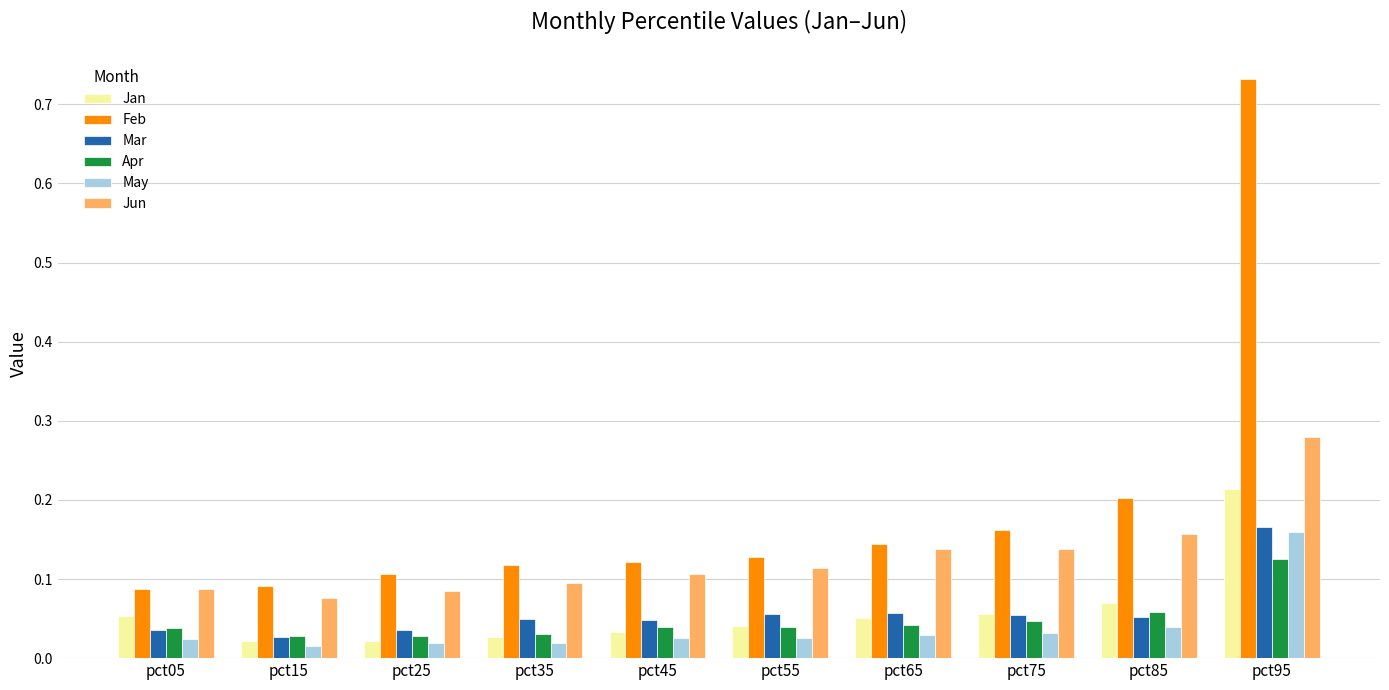

True or false: Jan has a value of 0.1 at pct85.

True